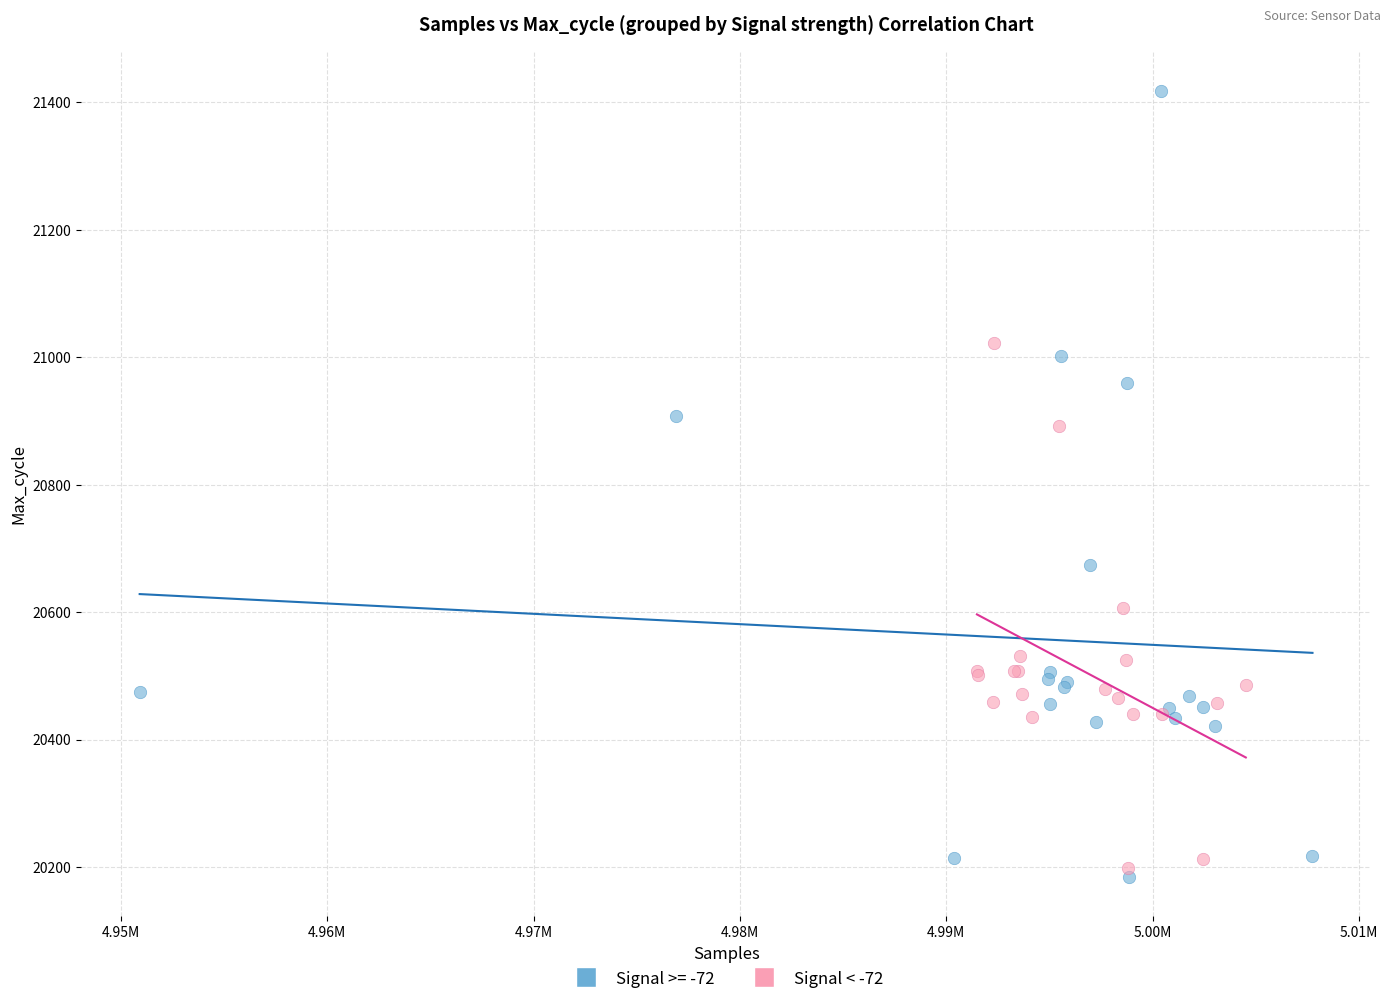

Which series contains the highest Y value?

Signal >= -72